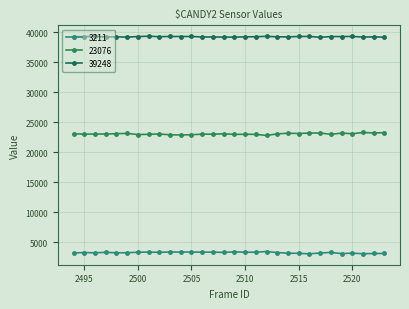

Where is 3211 nearest to the value 3255?

2499